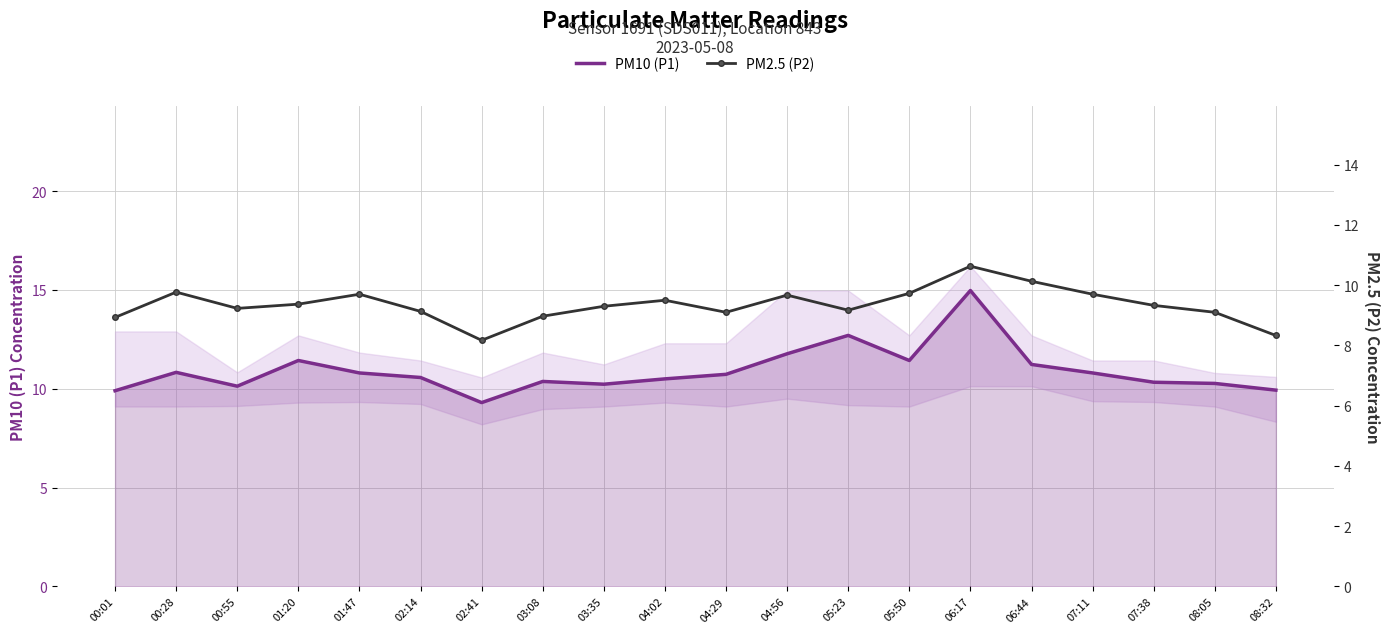

What position from the left is 06:44?

16